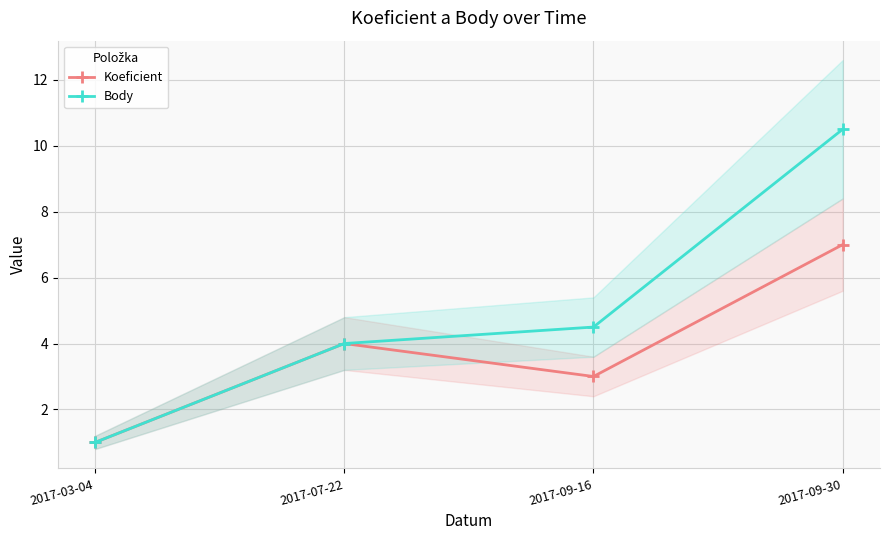

True or false: Koeficient and Body cross at least once.

False